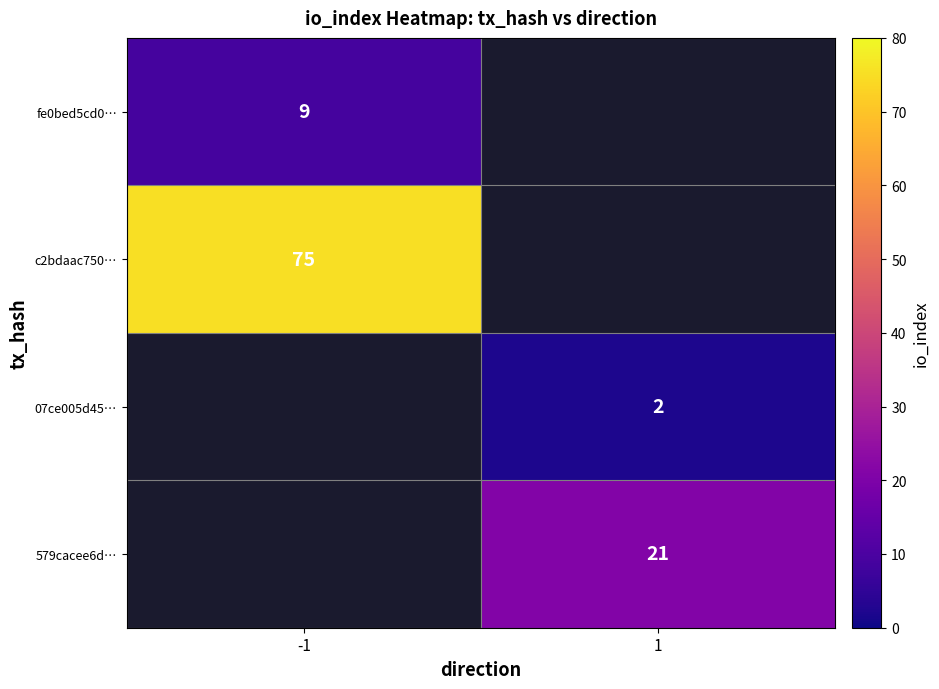

At how many categories does at least one series exceed 63?

1